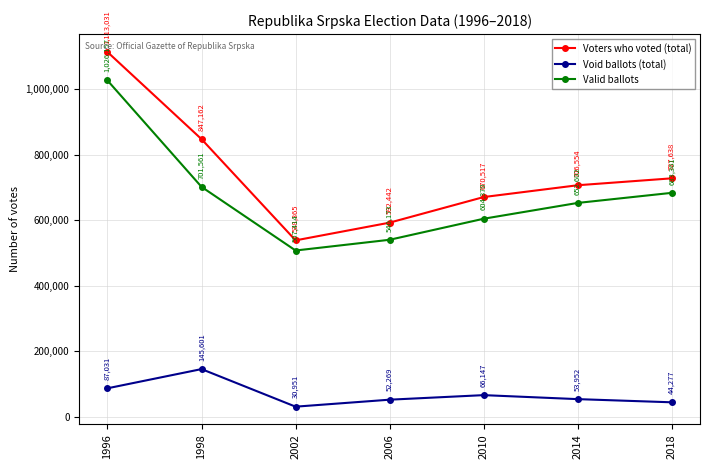

How many lines are shown in the chart?

3